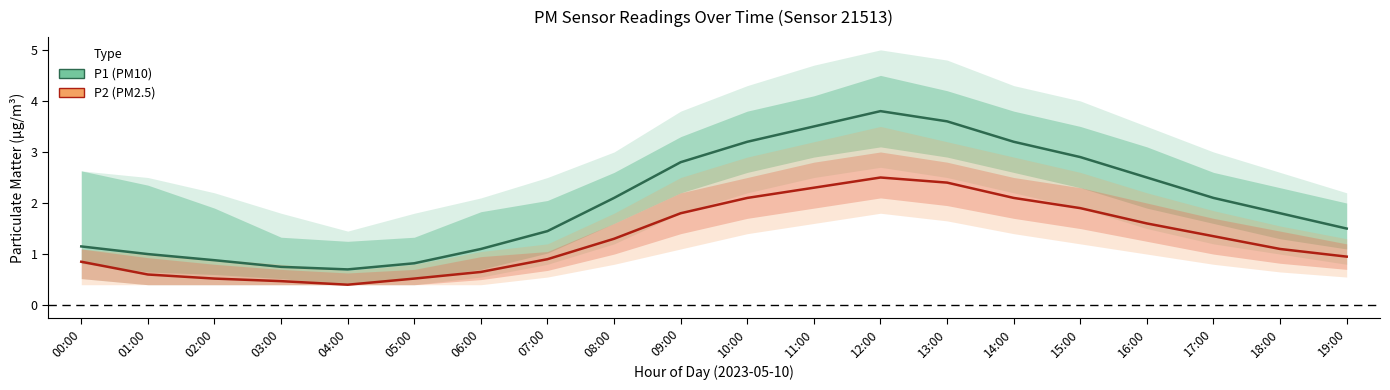

Which has a higher value, 15:00 or 04:00?

15:00